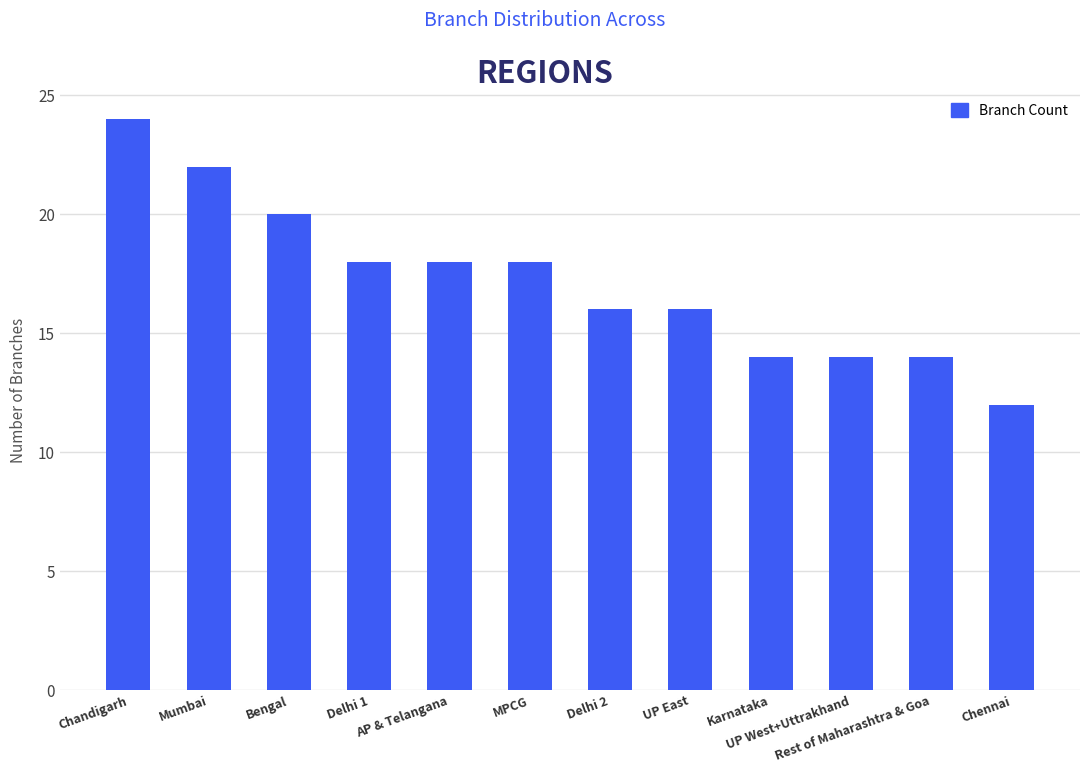

What is the approximate value at Rest of Maharashtra & Goa, to the nearest 5?

15